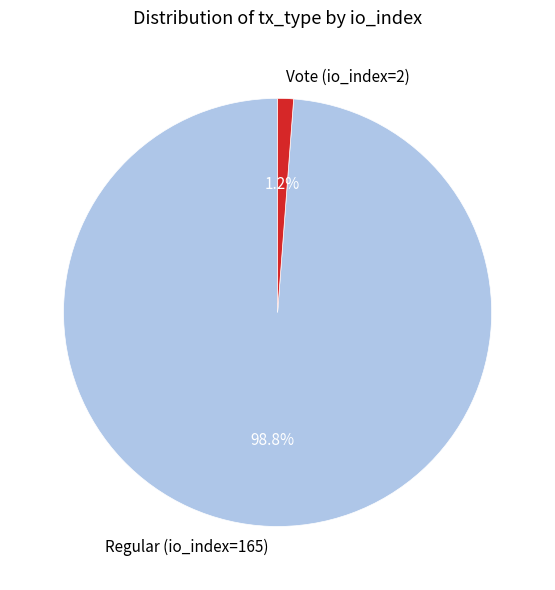

Is there a majority slice in this chart?

Yes